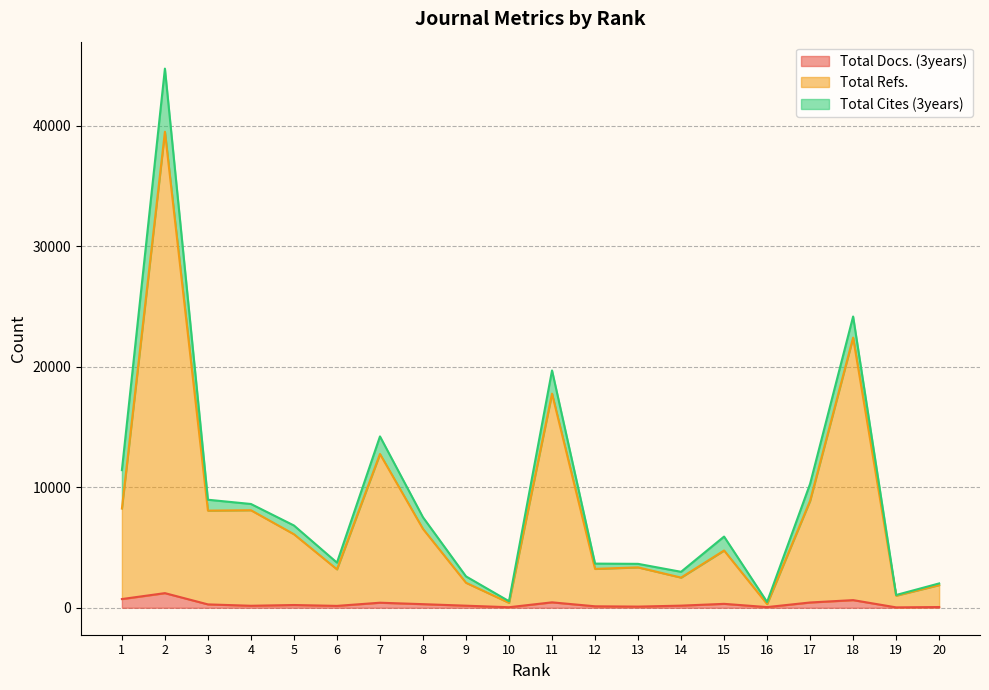

At which category is the sum across all series the highest?

2